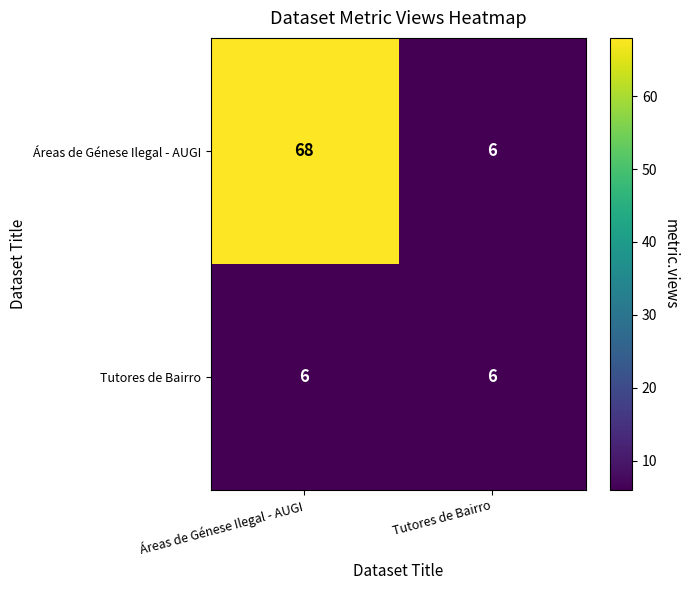

Where is Áreas de Génese Ilegal - AUGI nearest to the value 37?

Áreas de Génese Ilegal - AUGI